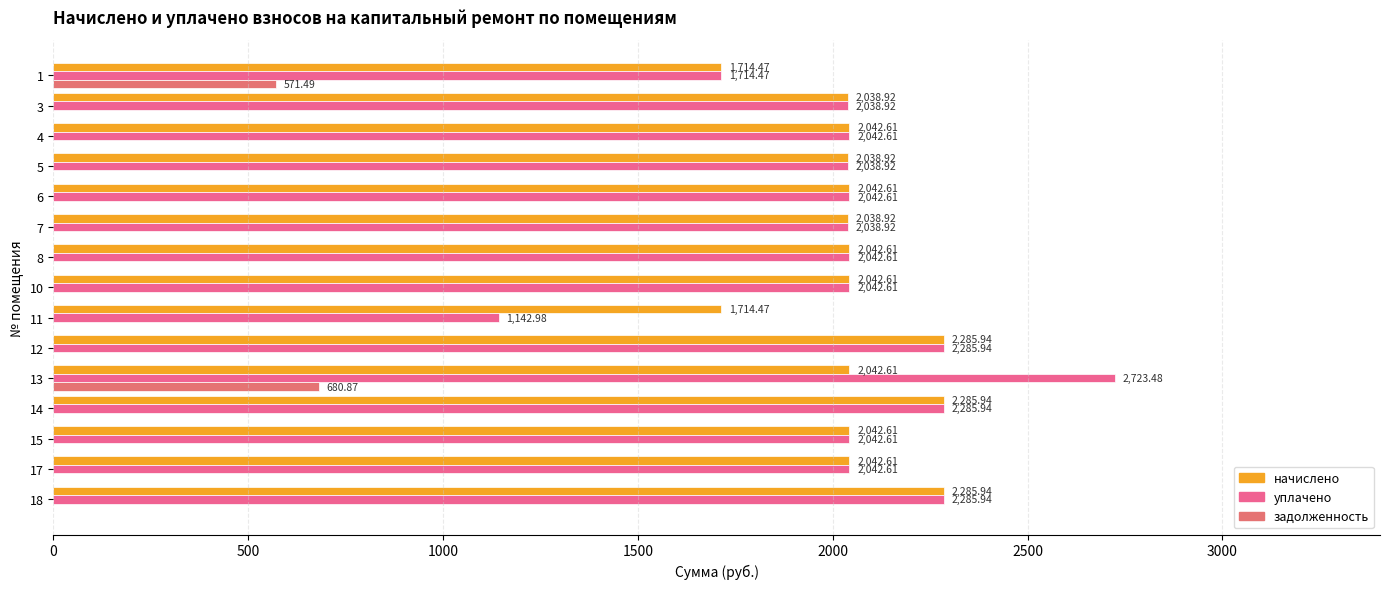

How many categories are shown in the chart?

15